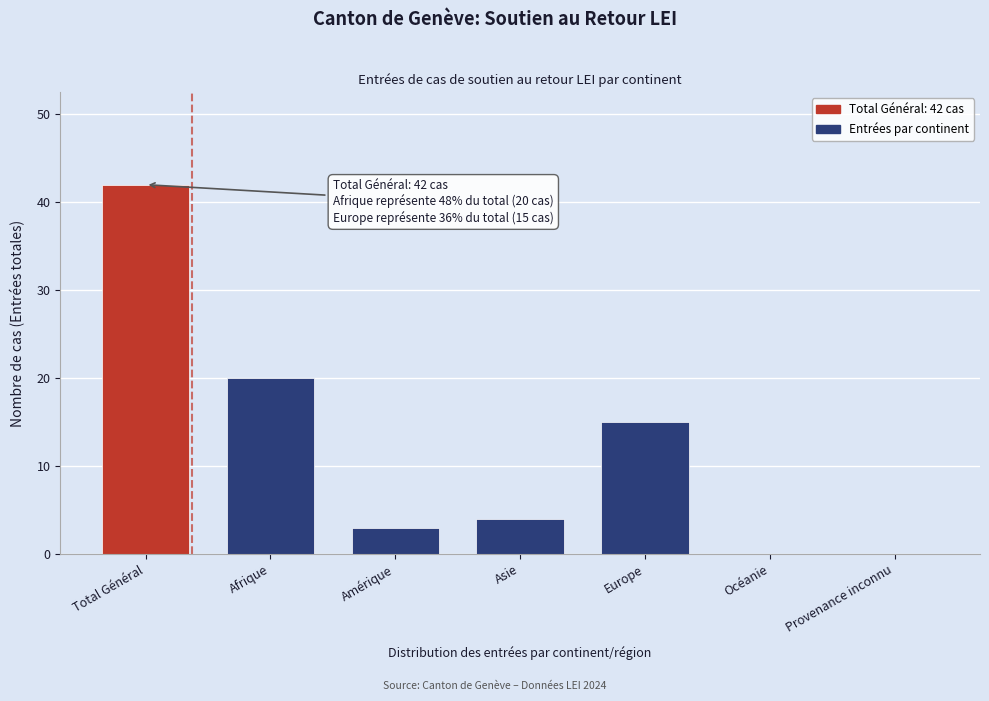

Reading left to right, extract all data points from this chart.

Total Général=42	Afrique=20	Amérique=3	Asie=4	Europe=15	Océanie=0	Provenance inconnu=0